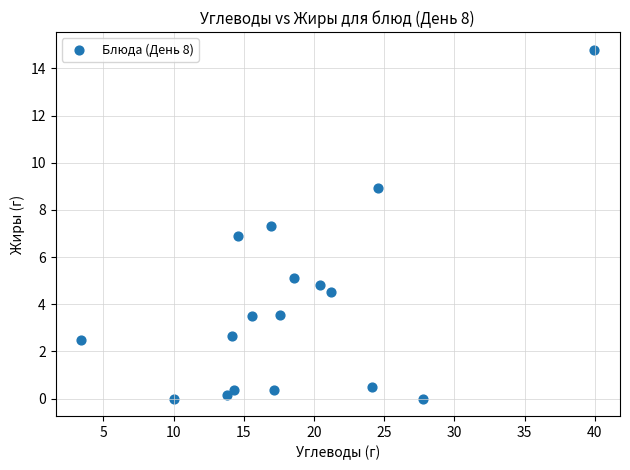

What is the range of Y values (max minus min)?

14.8